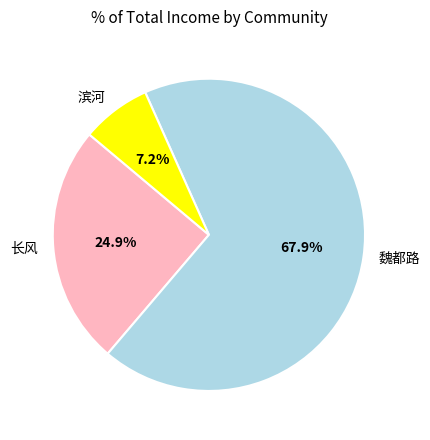

Which has a higher value, 魏都路 or 滨河?

魏都路